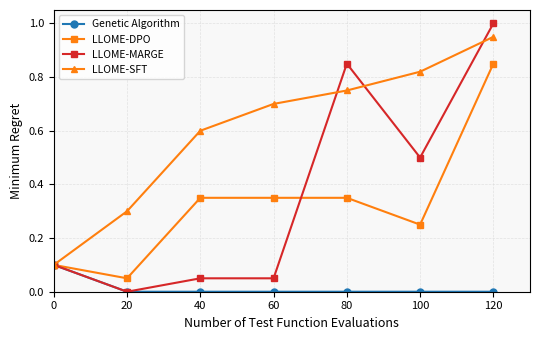

Which category has the highest value across all series?

120